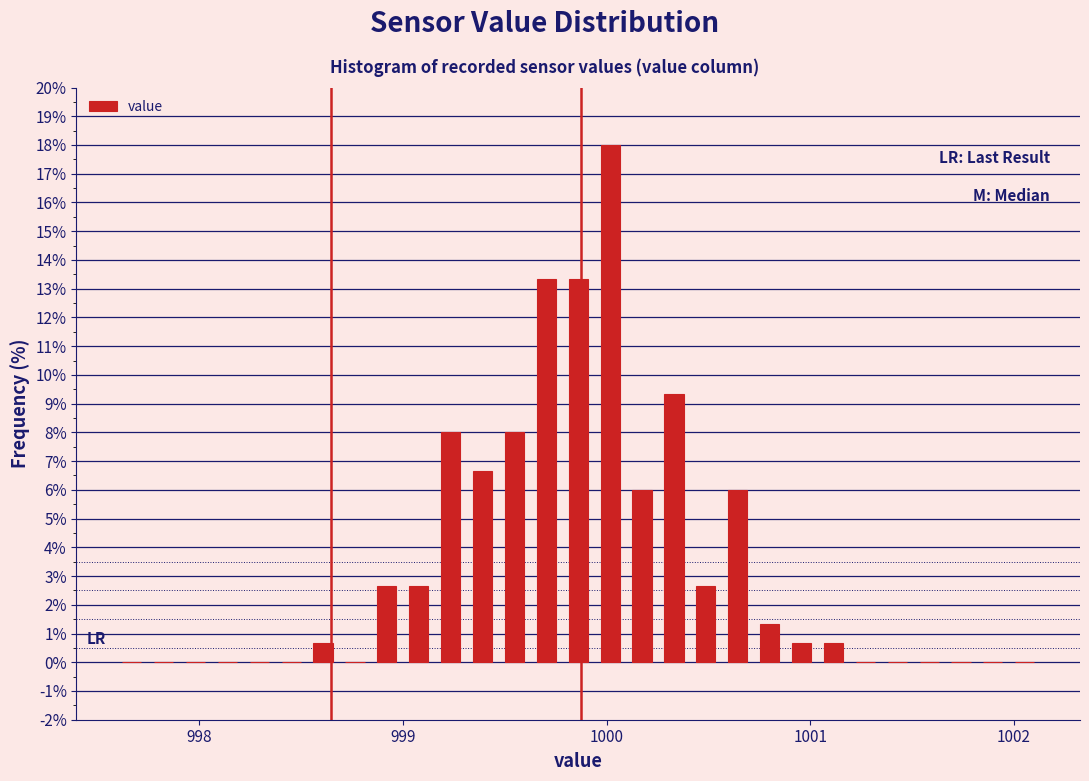

Read against the x-axis, roughly where is the centre of the tallest bar?

1000.0